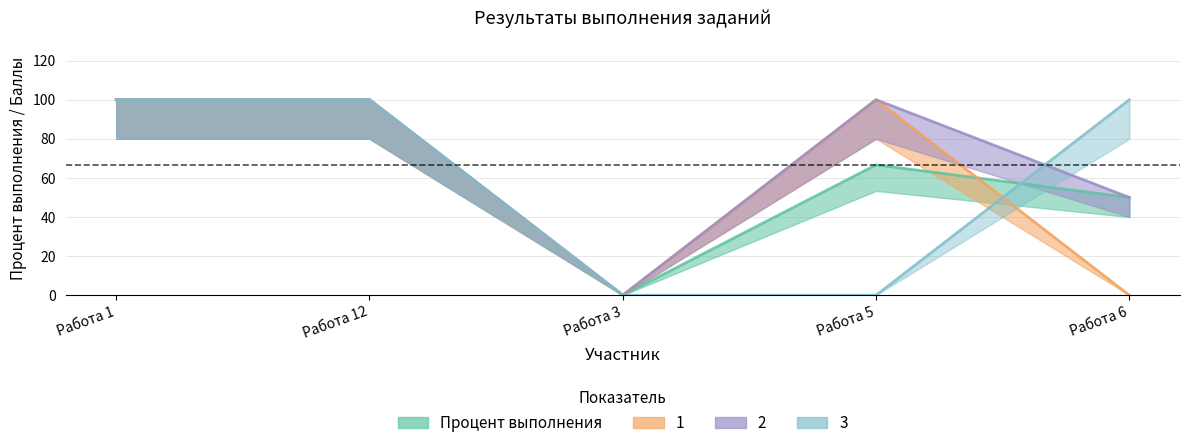

At how many categories does at least one series exceed 34?

4